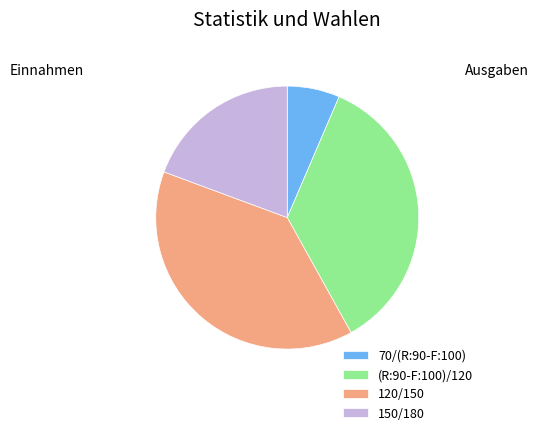

Rank the categories by value from highest to lowest.

120/150, (R:90-F:100)/120, 150/180, 70/(R:90-F:100)